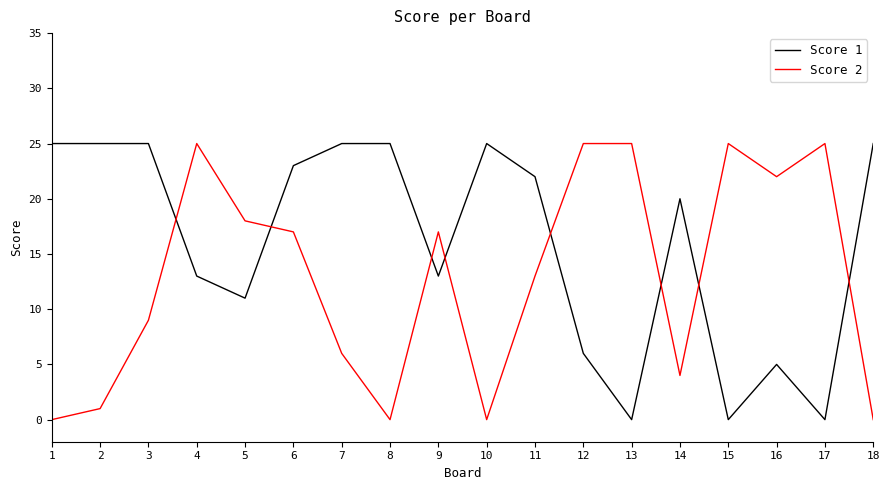

List the series in order of their overall mean, lowest first.

Score 2, Score 1